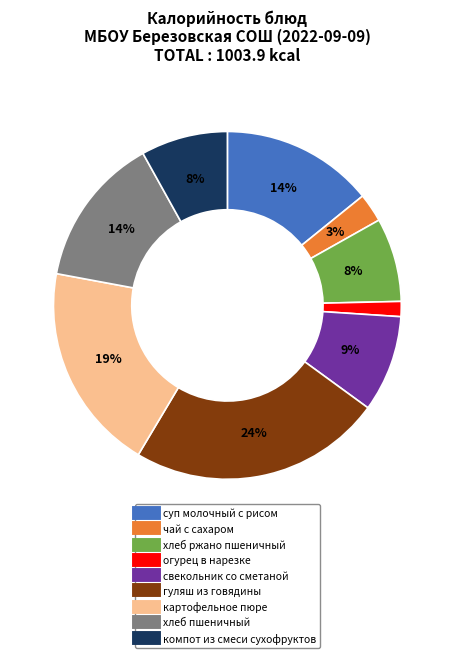

Which has a higher value, суп молочный с рисом or свекольник со сметаной?

суп молочный с рисом